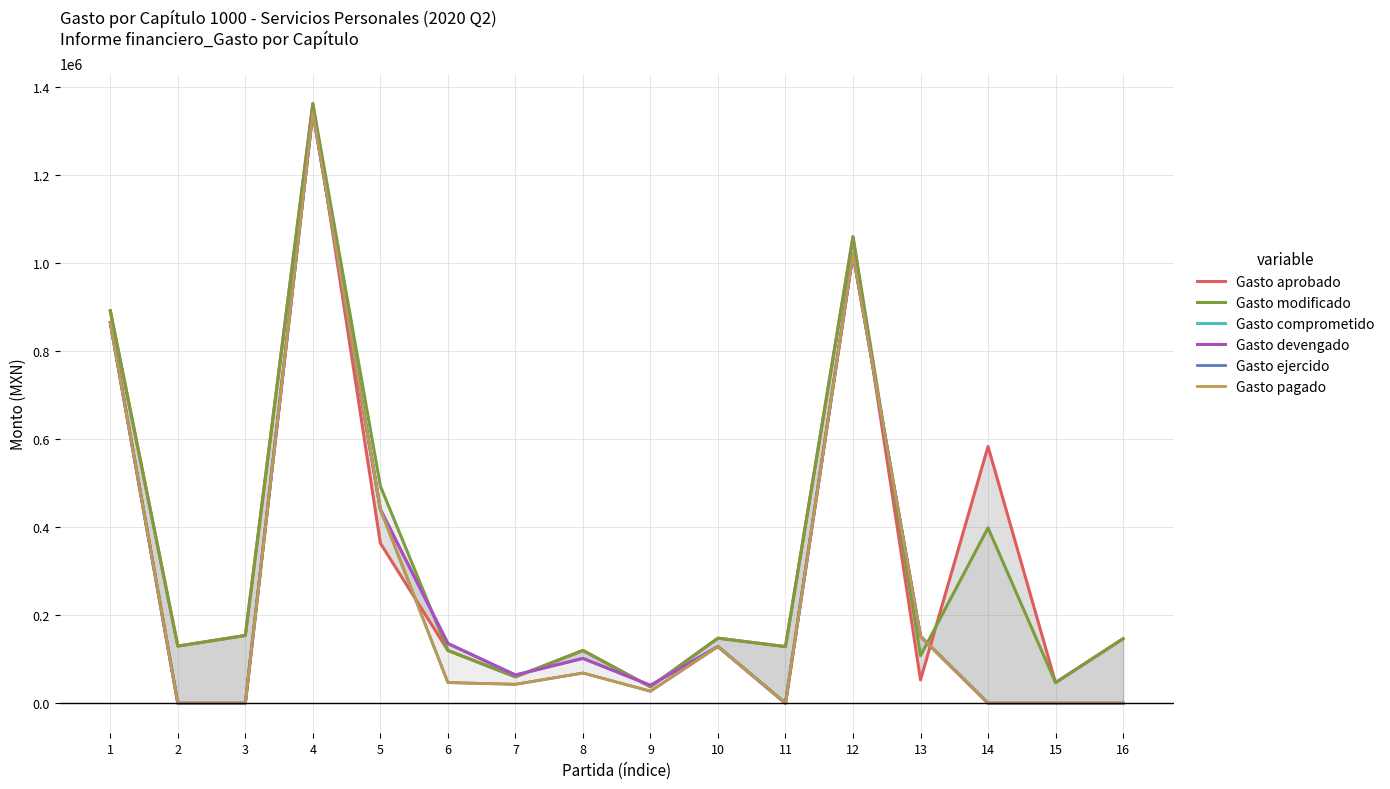

Which category has the highest value across all series?

4